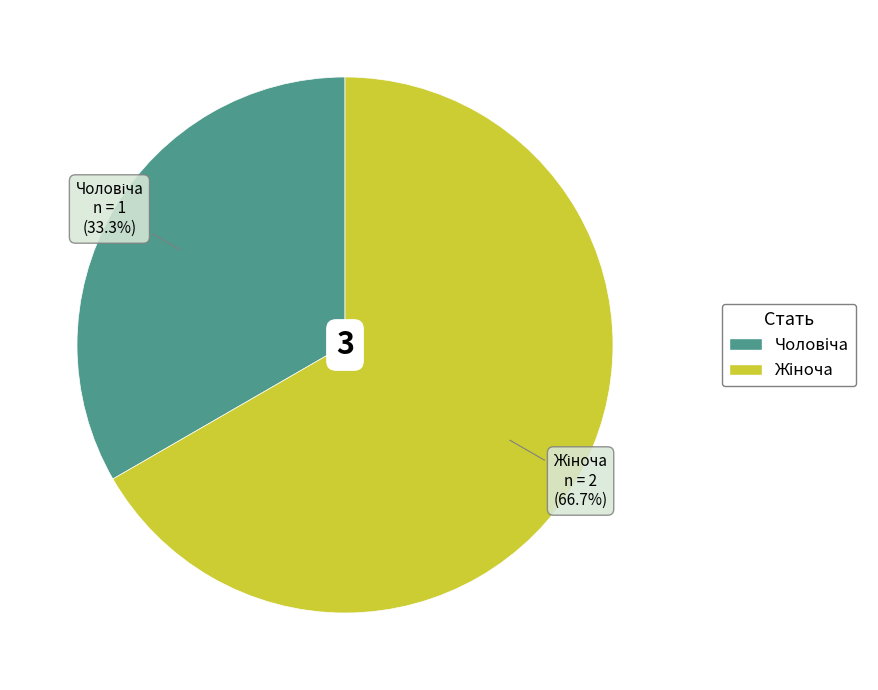

Count the number of slices in the pie.

2